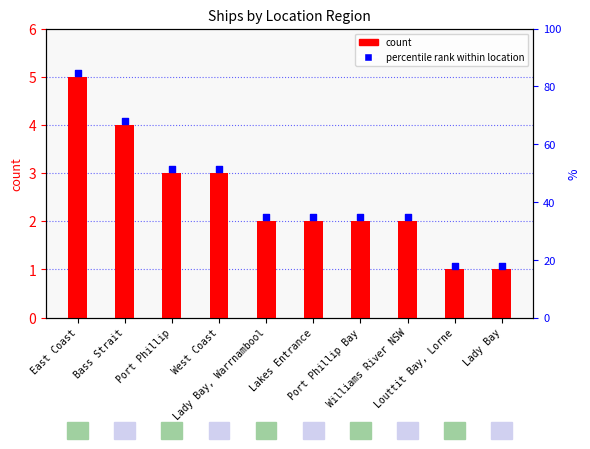

Between Bass Strait and East Coast, which is larger?

East Coast